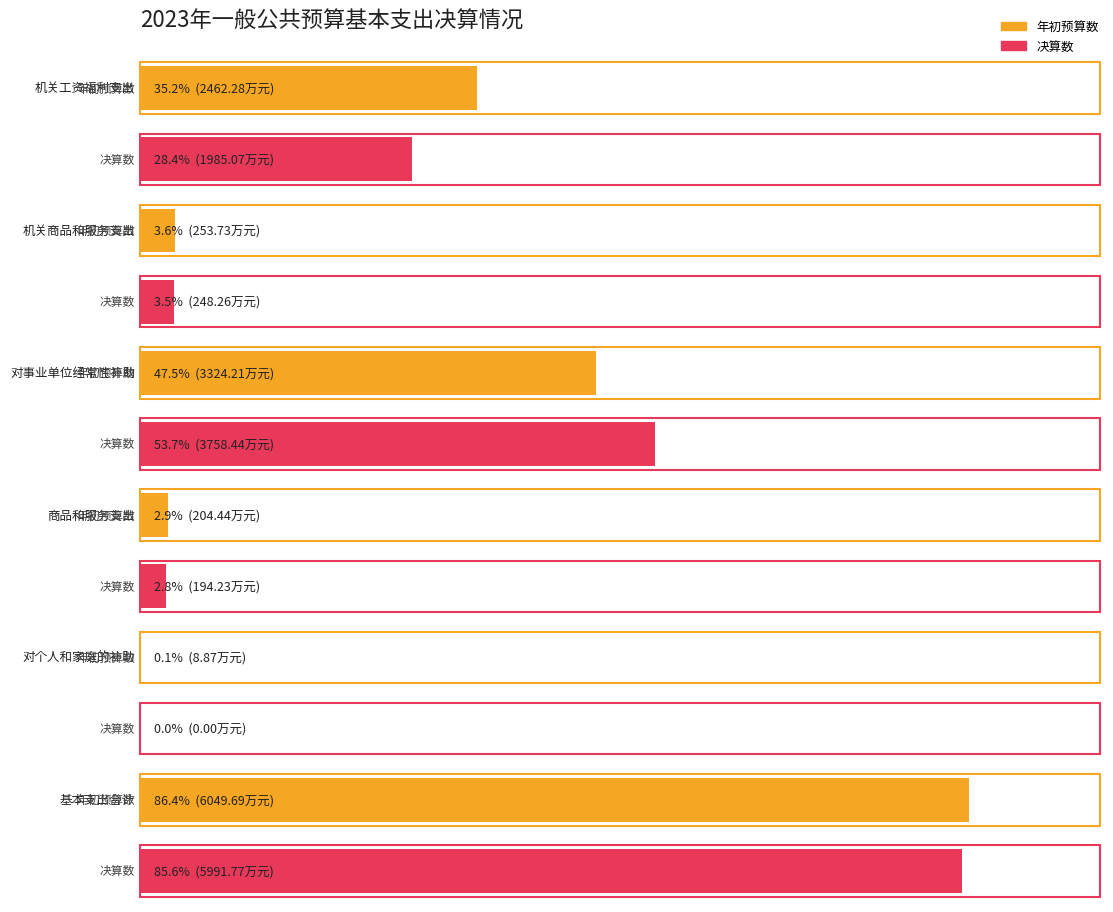

Reading left to right, list all the values displayed in this chart.

年初预算数: 机关工资福利支出=2462.3	机关商品和服务支出=253.7	对事业单位经常性补助=3324.2	商品和服务支出=204.4	对个人和家庭的补助=8.9	基本支出合计=6049.7
决算数: 机关工资福利支出=1985.1	机关商品和服务支出=248.3	对事业单位经常性补助=3758.4	商品和服务支出=194.2	对个人和家庭的补助=0.0	基本支出合计=5991.8